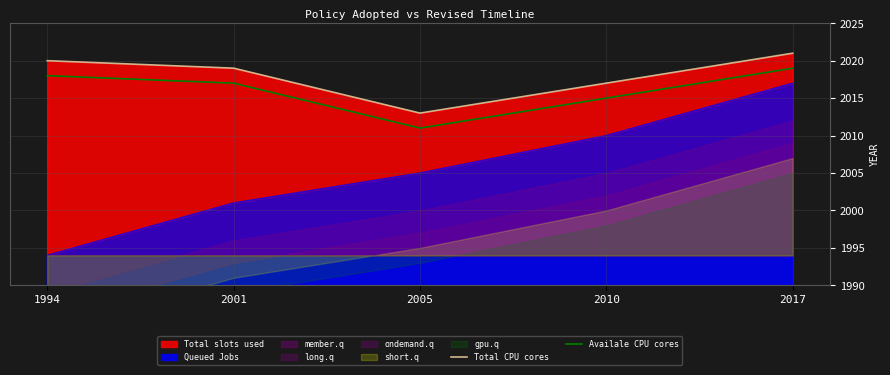

Where is Total CPU cores nearest to the value 2017?

2010